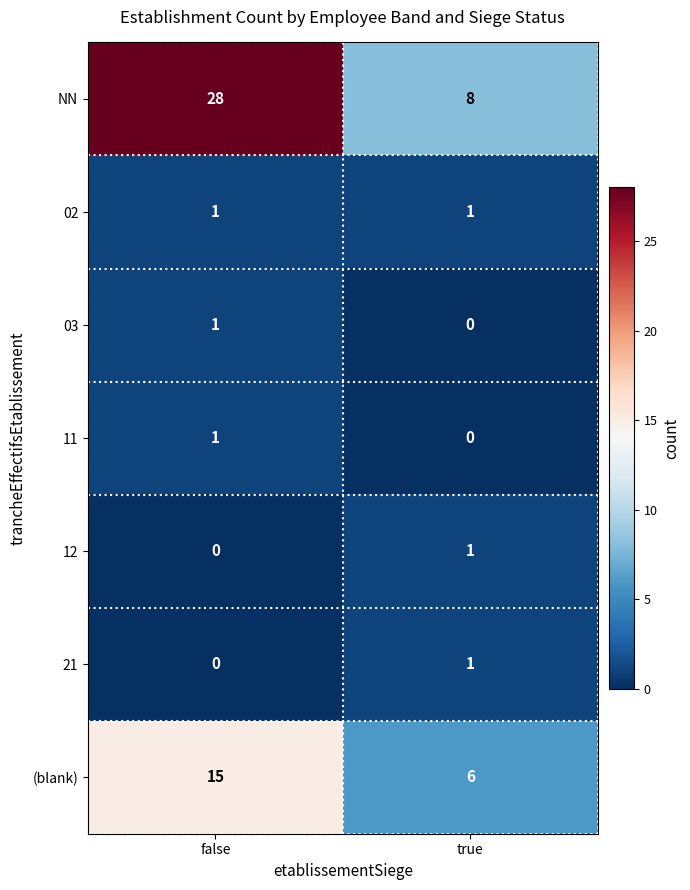

Reading left to right, list all the values displayed in this chart.

NN: false=28	true=8
02: false=1	true=1
03: false=1	true=0
11: false=1	true=0
12: false=0	true=1
21: false=0	true=1
(blank): false=15	true=6